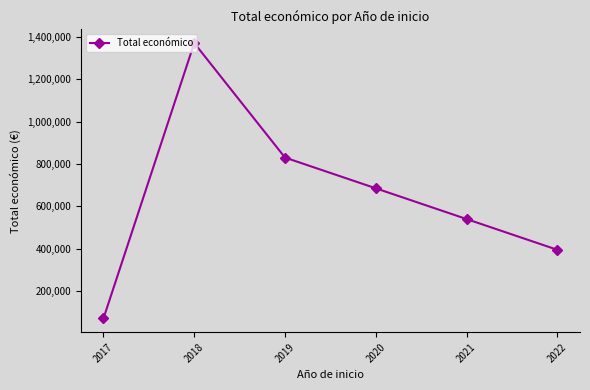

Rank the categories by value from highest to lowest.

2018, 2019, 2020, 2021, 2022, 2017